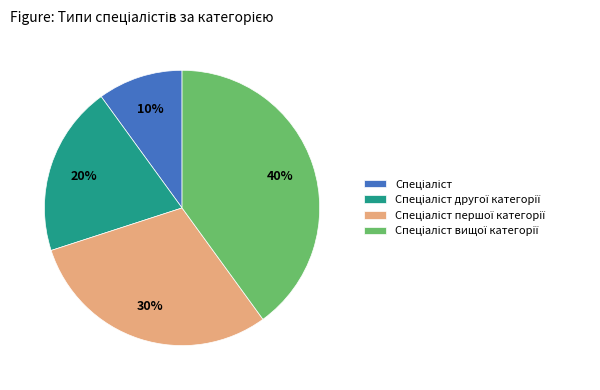

To the nearest percent, what is the difference between the largest and smallest slice percentages?

30%